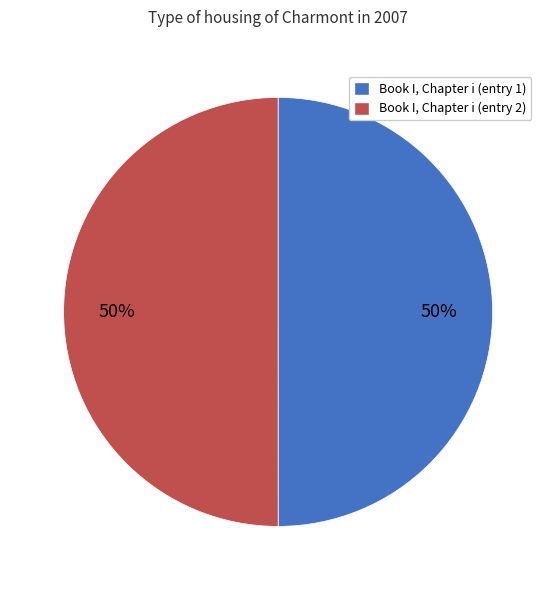

How many segments does this pie chart have?

2